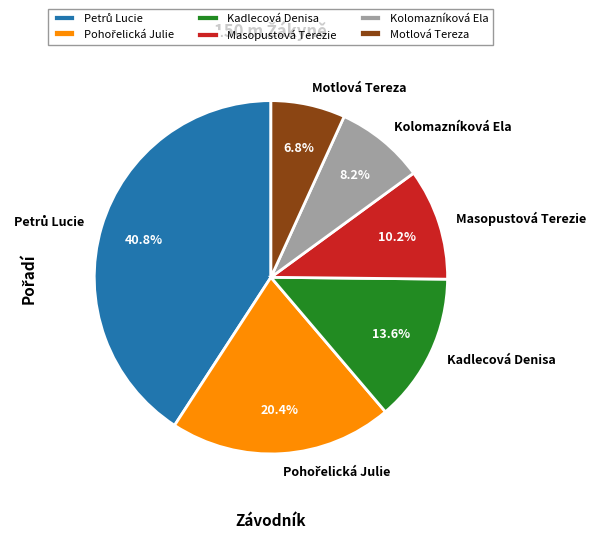

To the nearest percent, what is the average slice percentage?

17%